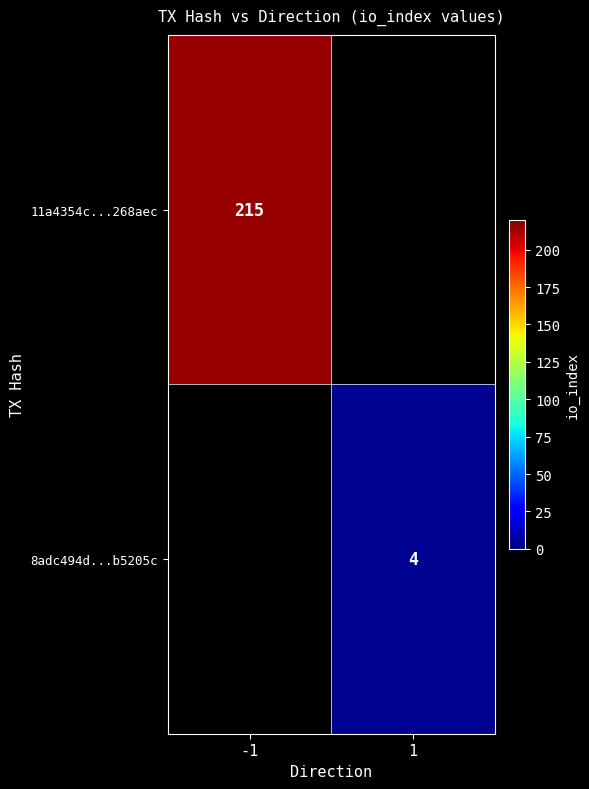

Is it true that 8adc494d...b5205c equals 5.5 at 1?

False